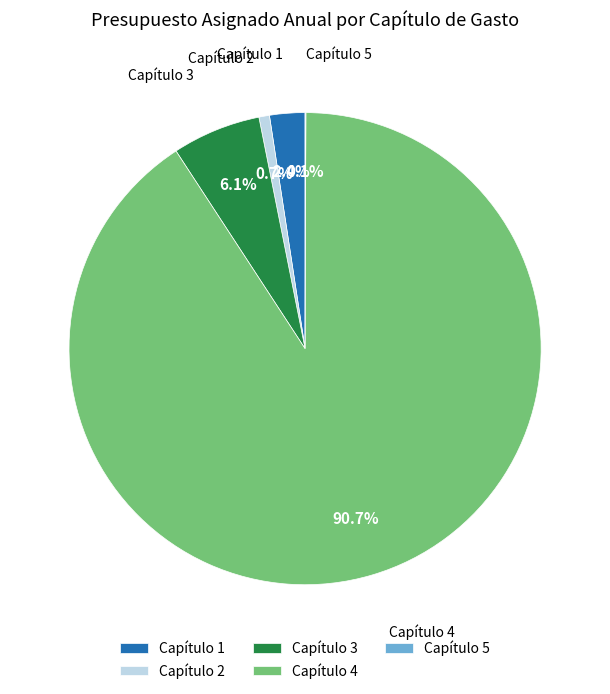

Is Capítulo 4 the majority of the pie?

Yes